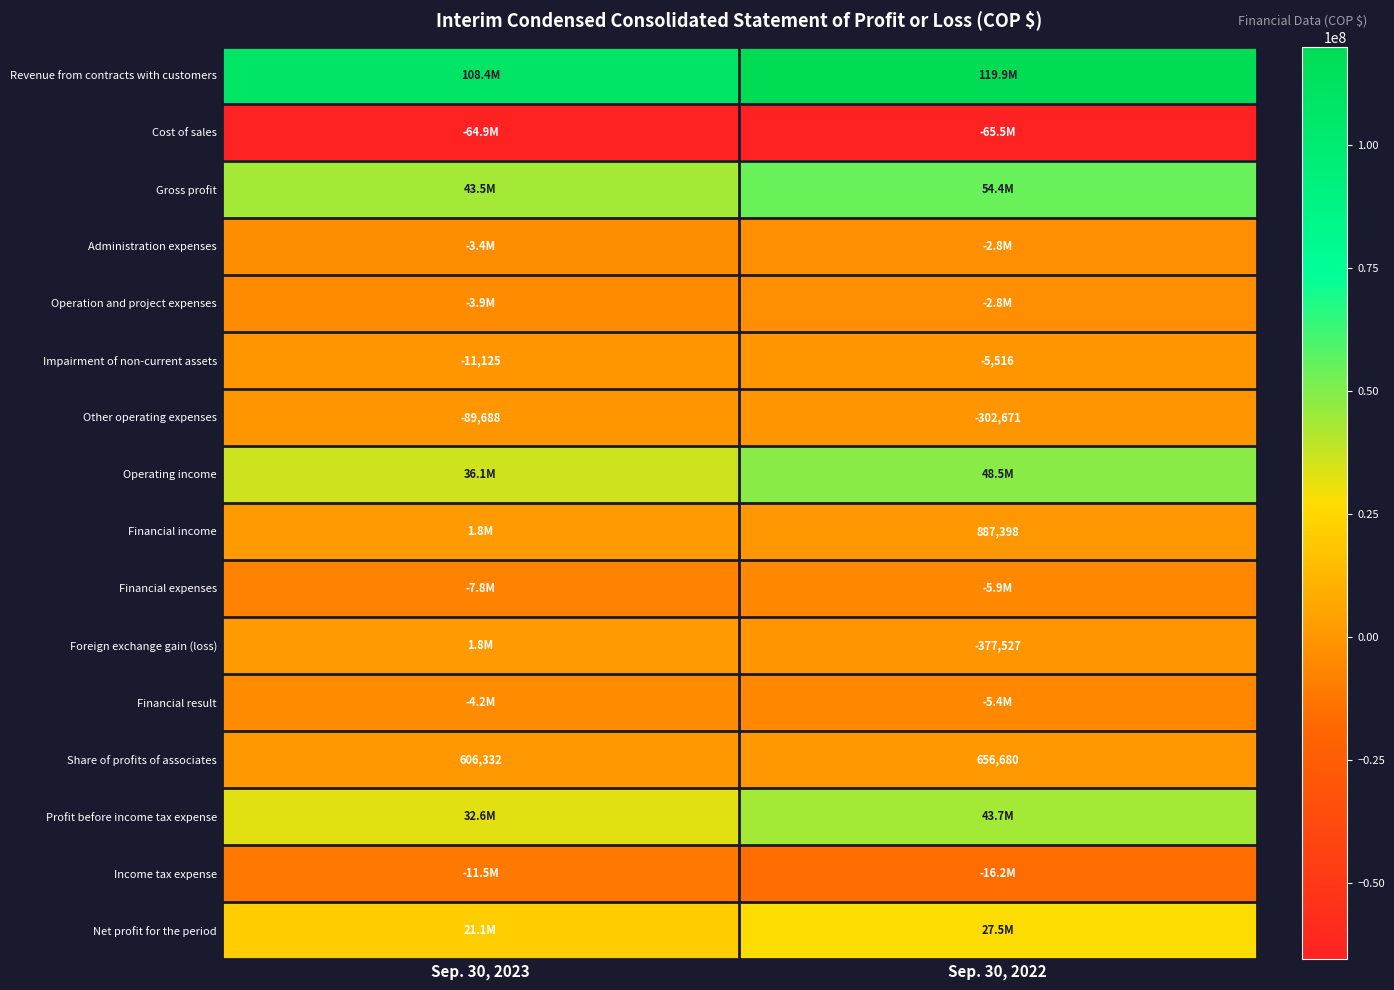

What is the difference between the maximum and minimum values in the Share of profits of associates series?

50348